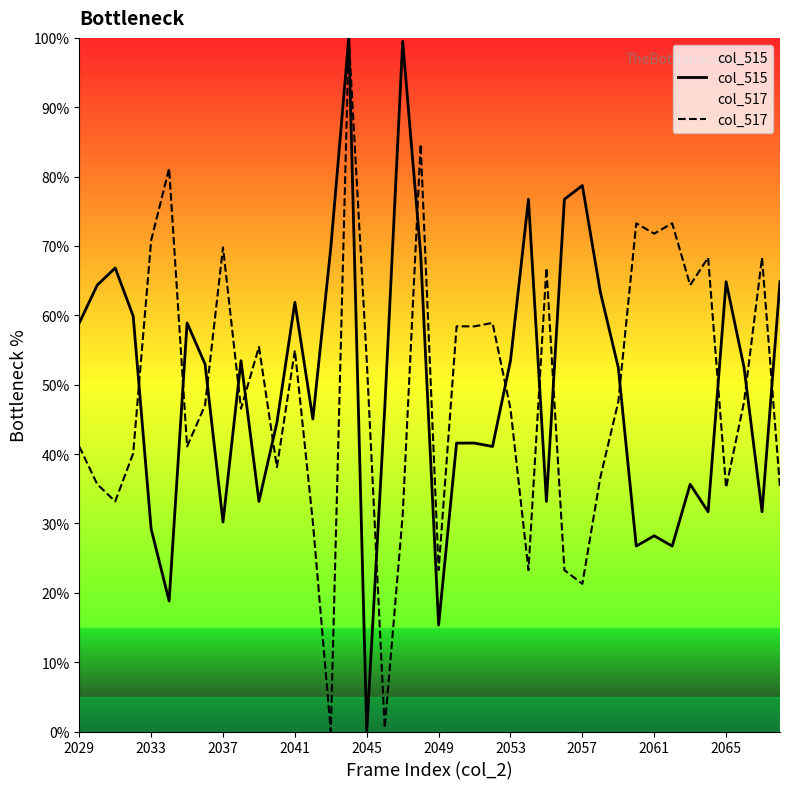

What is the value of the col_517 point at the 29th from the left?

21.3